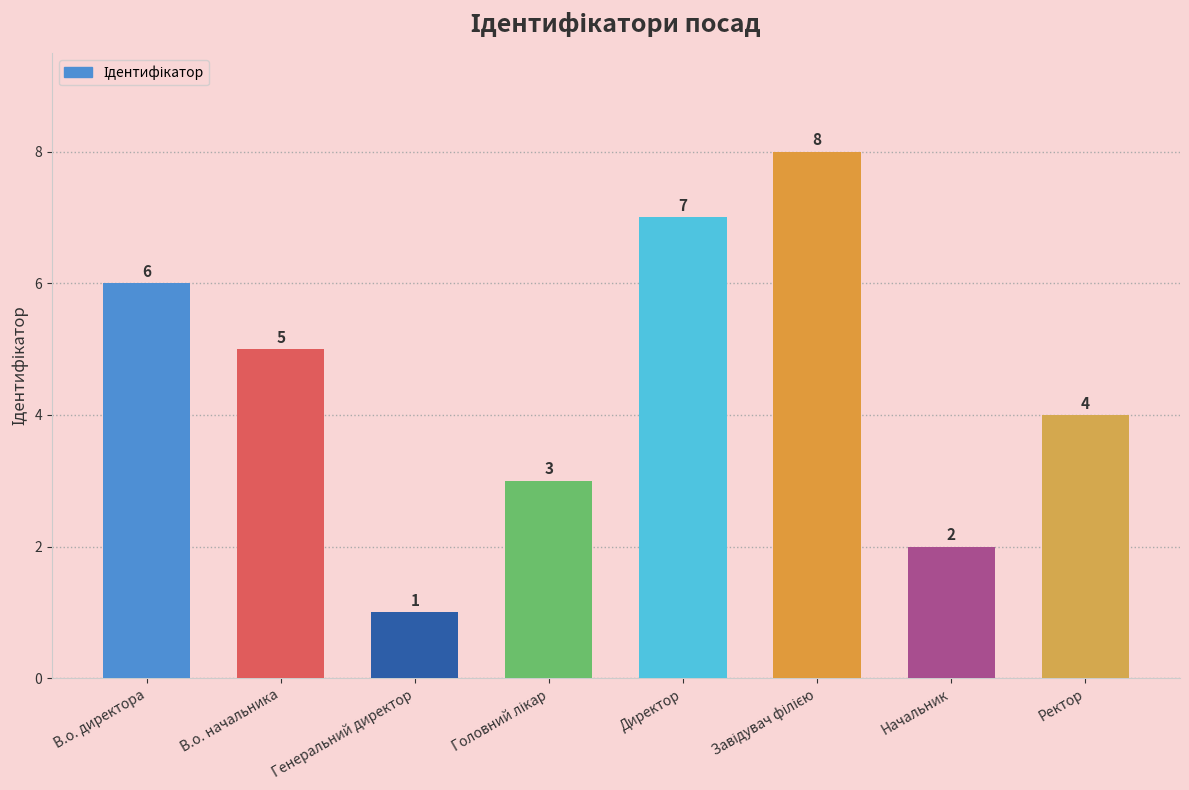

Is it true that the value at Ректор is 4?

True